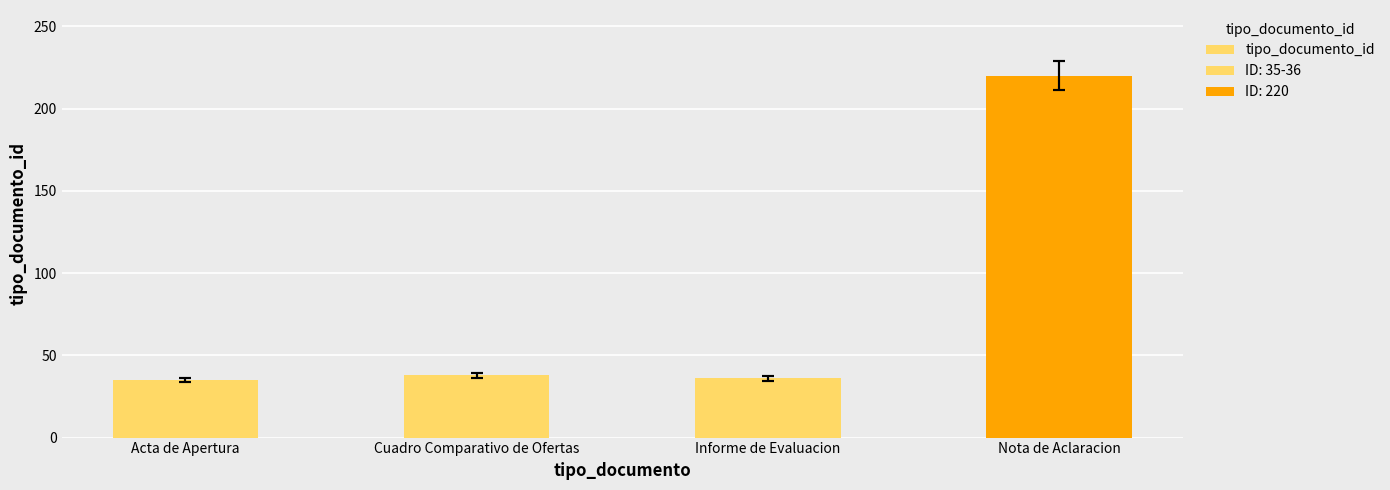

List the labels in order of value, smallest first.

Acta de Apertura, Informe de Evaluacion, Cuadro Comparativo de Ofertas, Nota de Aclaracion